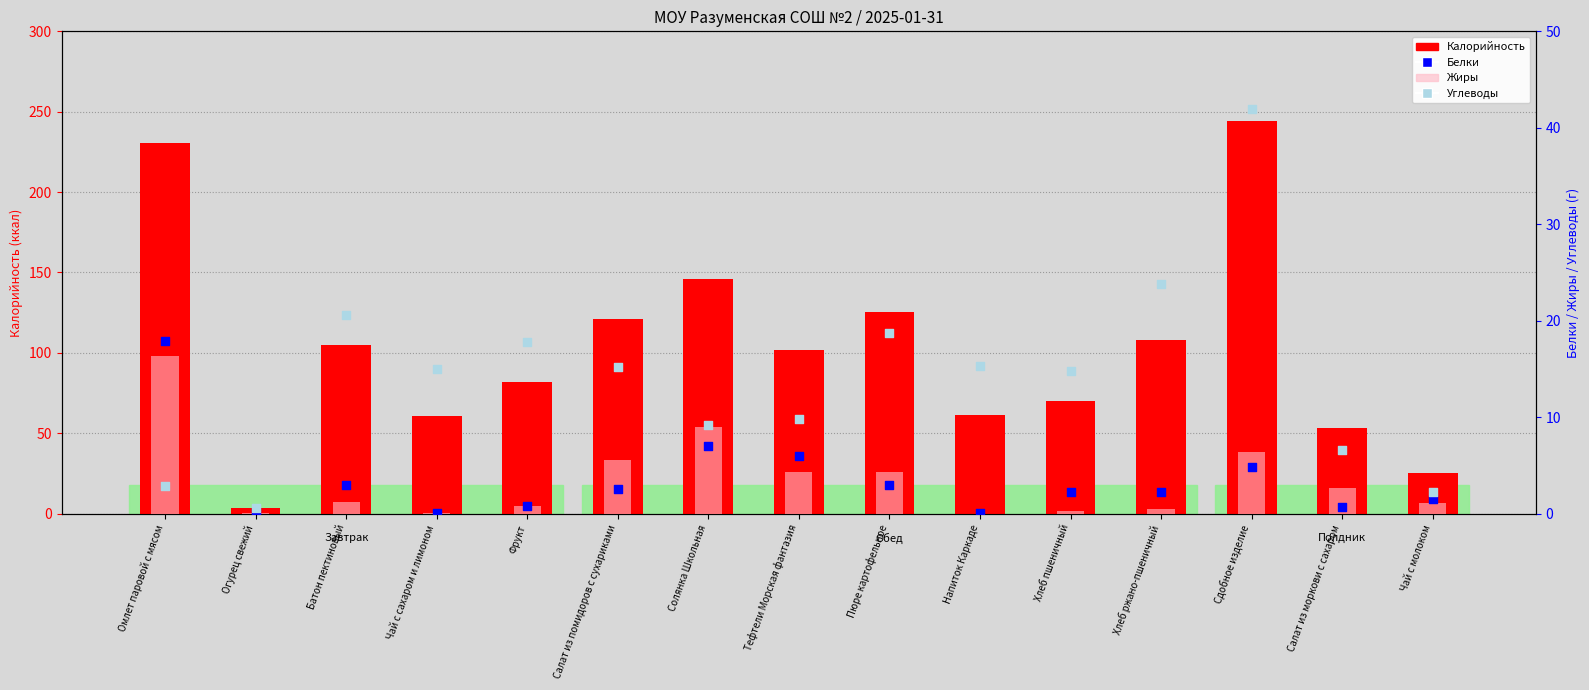

Which series has the widest spread of Y values?

Калорийность